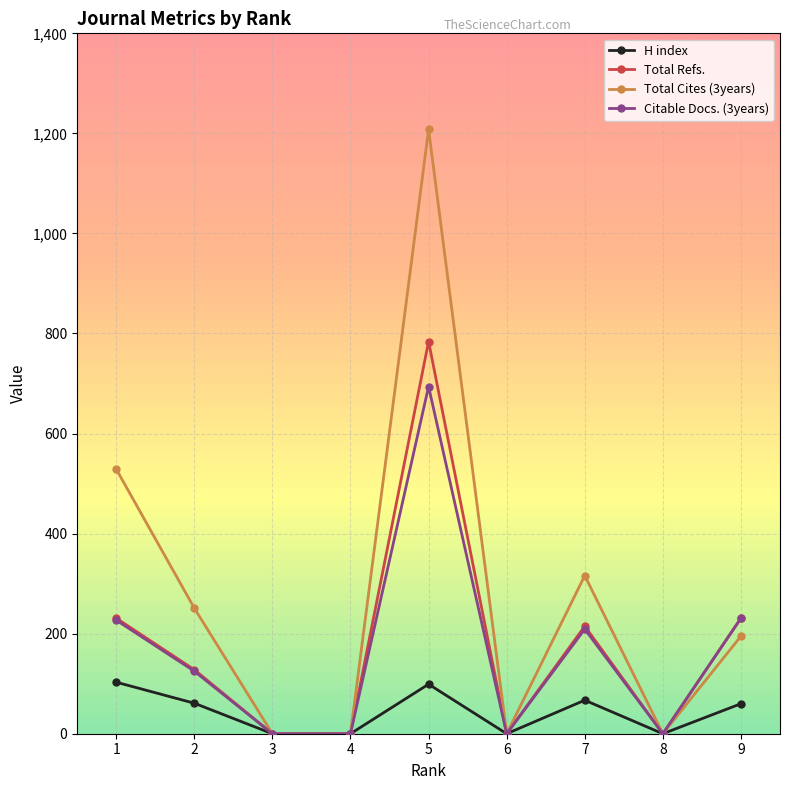

True or false: H index has more than 2 points higher than both neighbors.

False